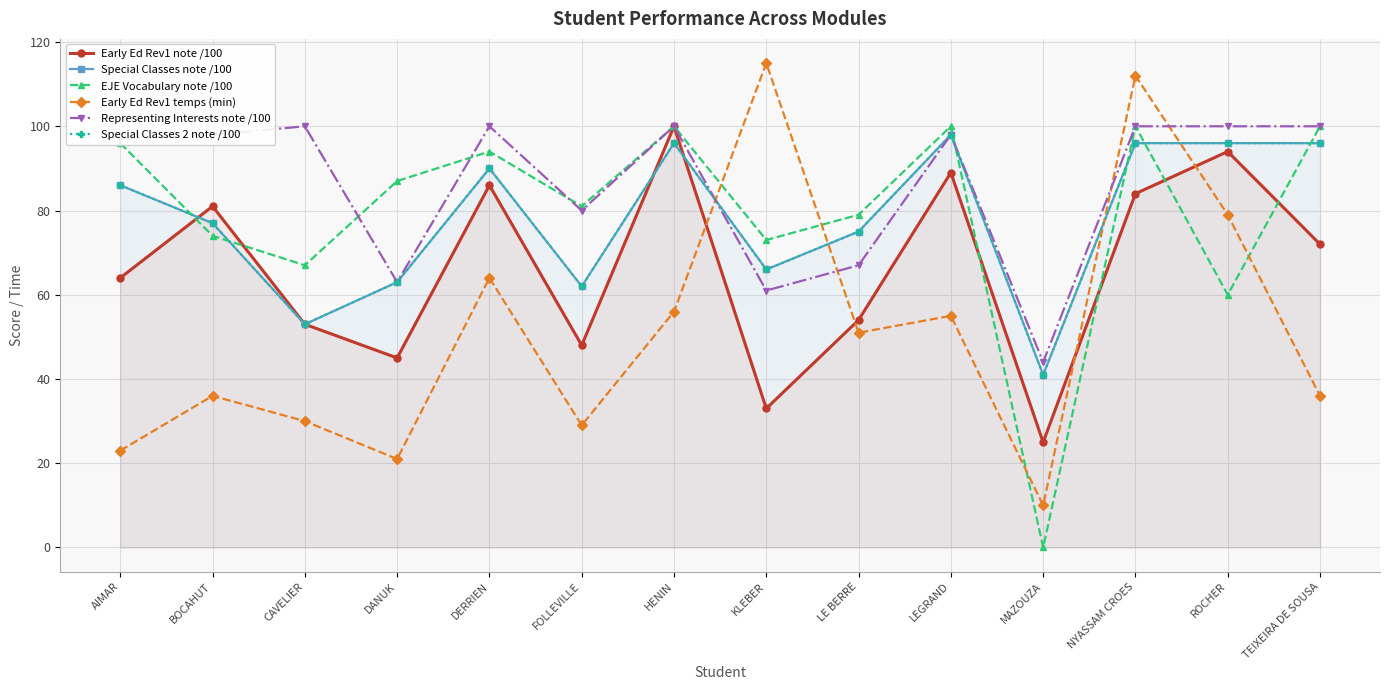

Which label corresponds to the smallest value in the chart?

MAZOUZA